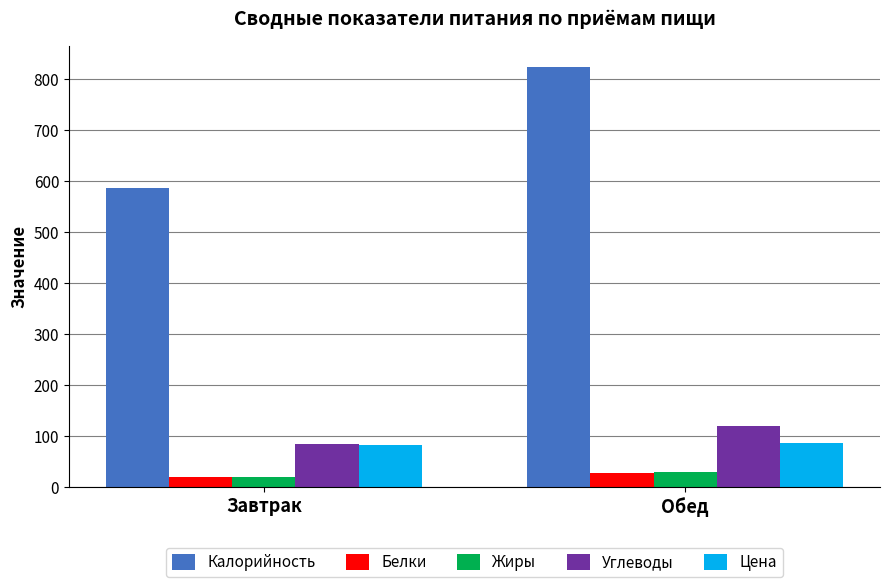

What are all the series names shown in the legend?

Калорийность, Белки, Жиры, Углеводы, Цена